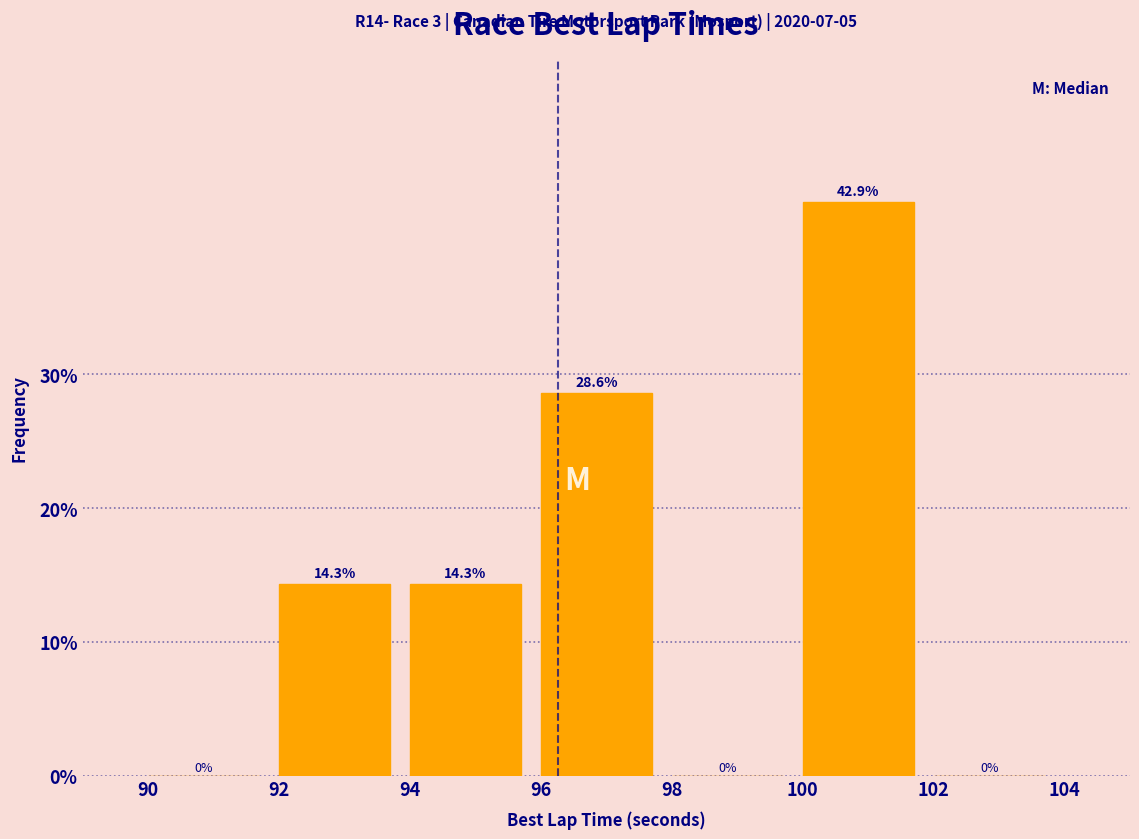

Reading left to right, list every bar in this chart as the range it spans on the x-axis followed by its height.

90 to 92: 0.0
92 to 94: 14.3
94 to 96: 14.3
96 to 98: 28.6
98 to 100: 0.0
100 to 102: 42.9
102 to 104: 0.0